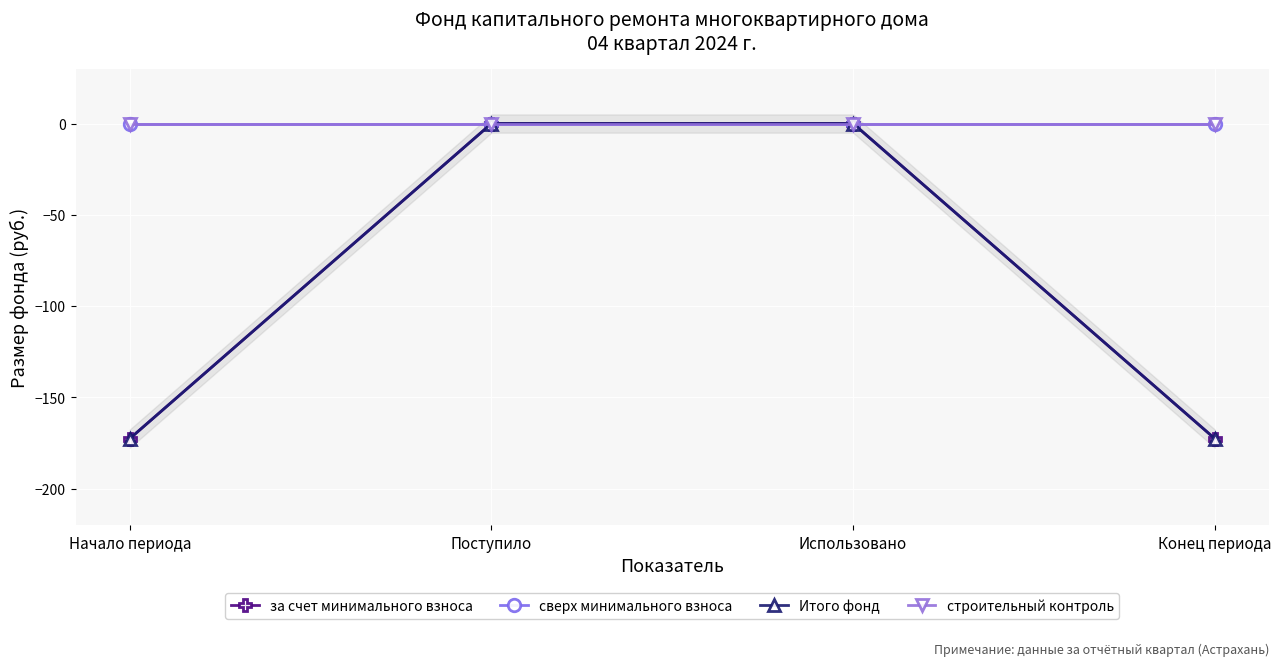

Which series has the widest spread of values?

за счет минимального взноса